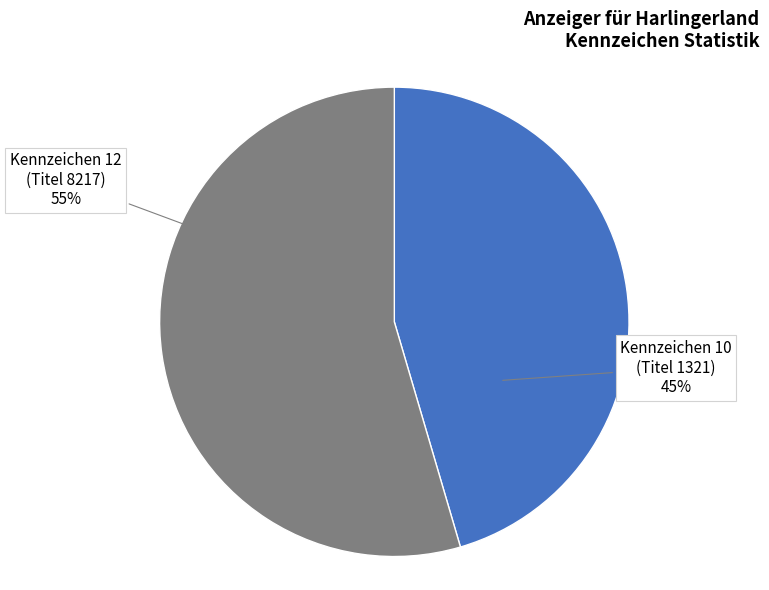

Is there any slice that represents more than half of the pie?

Yes